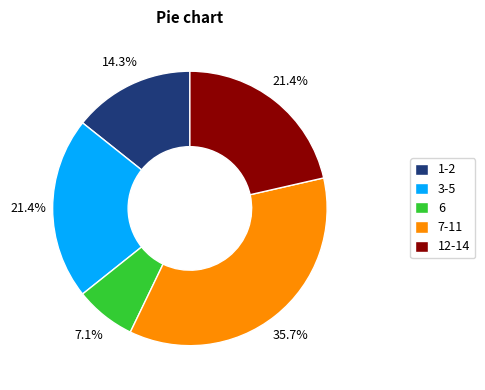

Count the number of slices in the pie.

5